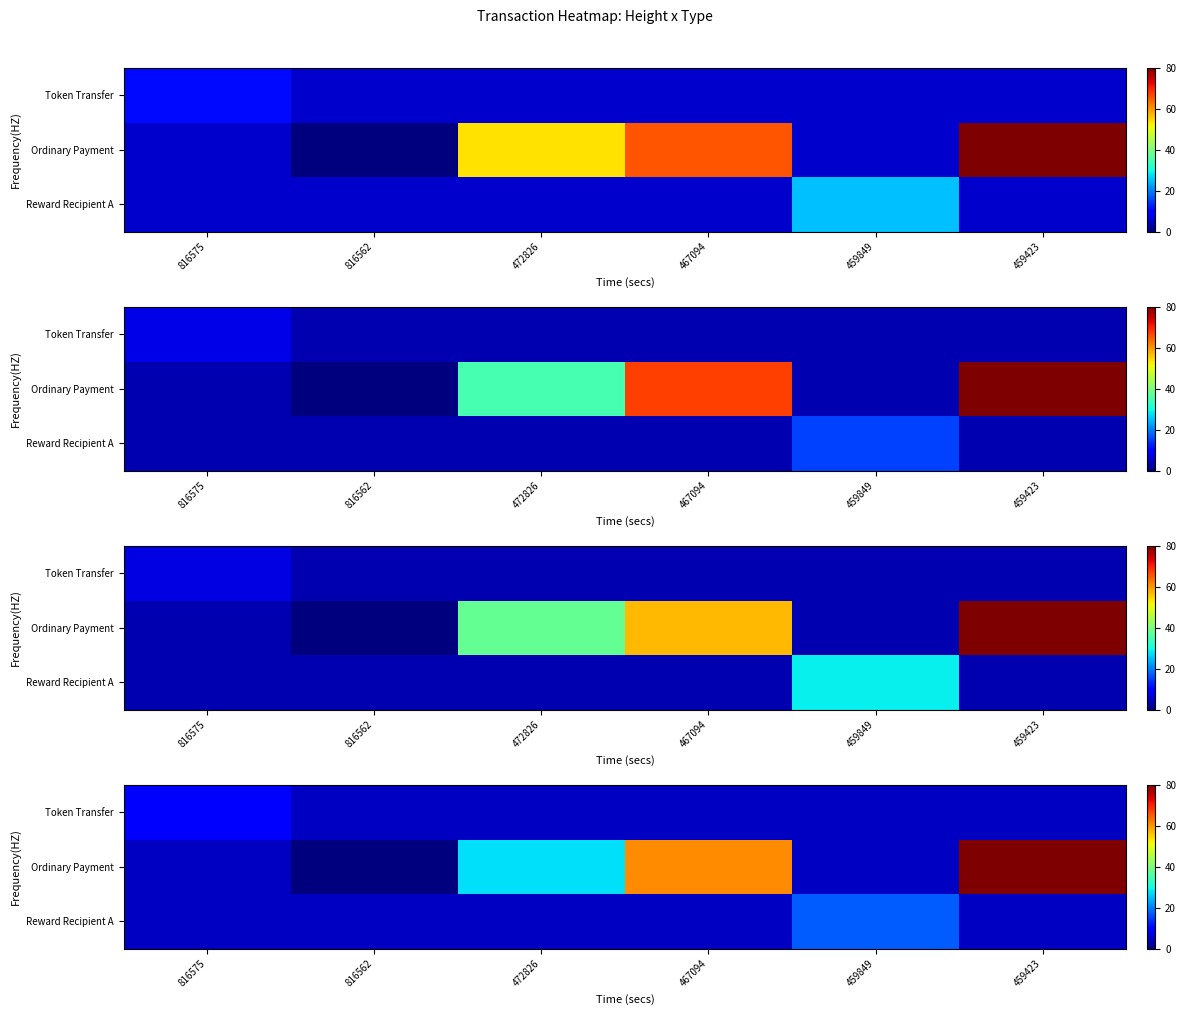

Rank the series by their maximum value, from lowest to highest.

Token Transfer, Reward Recipient A, Ordinary Payment